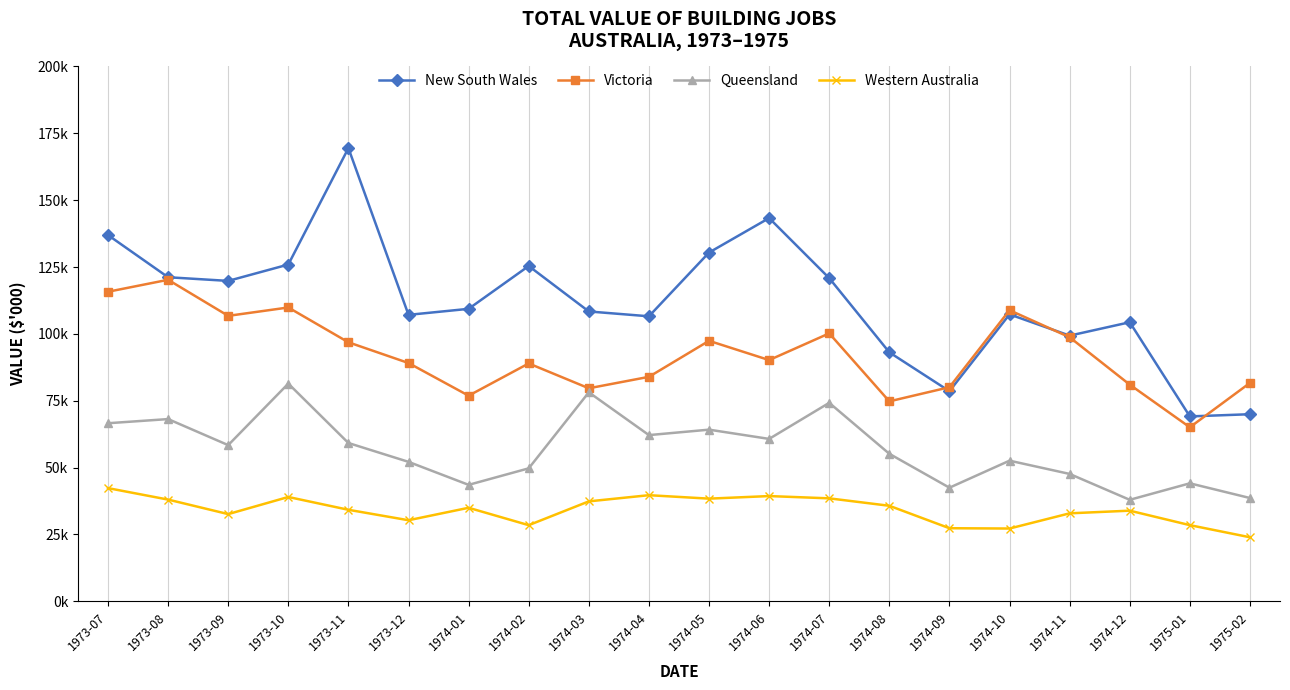

Where is the first local maximum for New South Wales?

1973-11